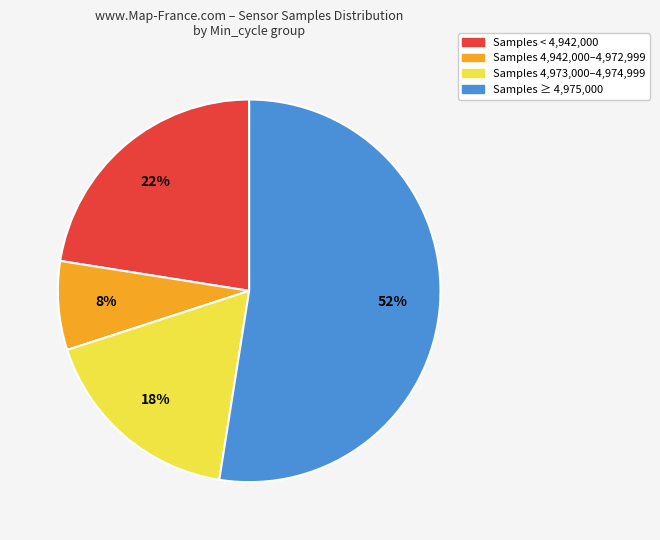

To the nearest percent, what is the average slice percentage?

25%